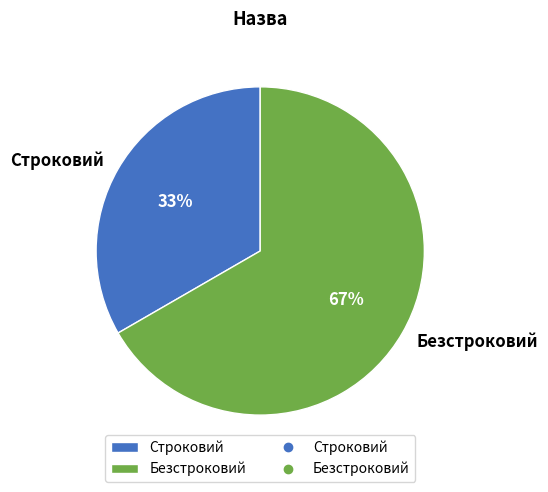

To the nearest percent, what percentage of the pie is Строковий?

33%